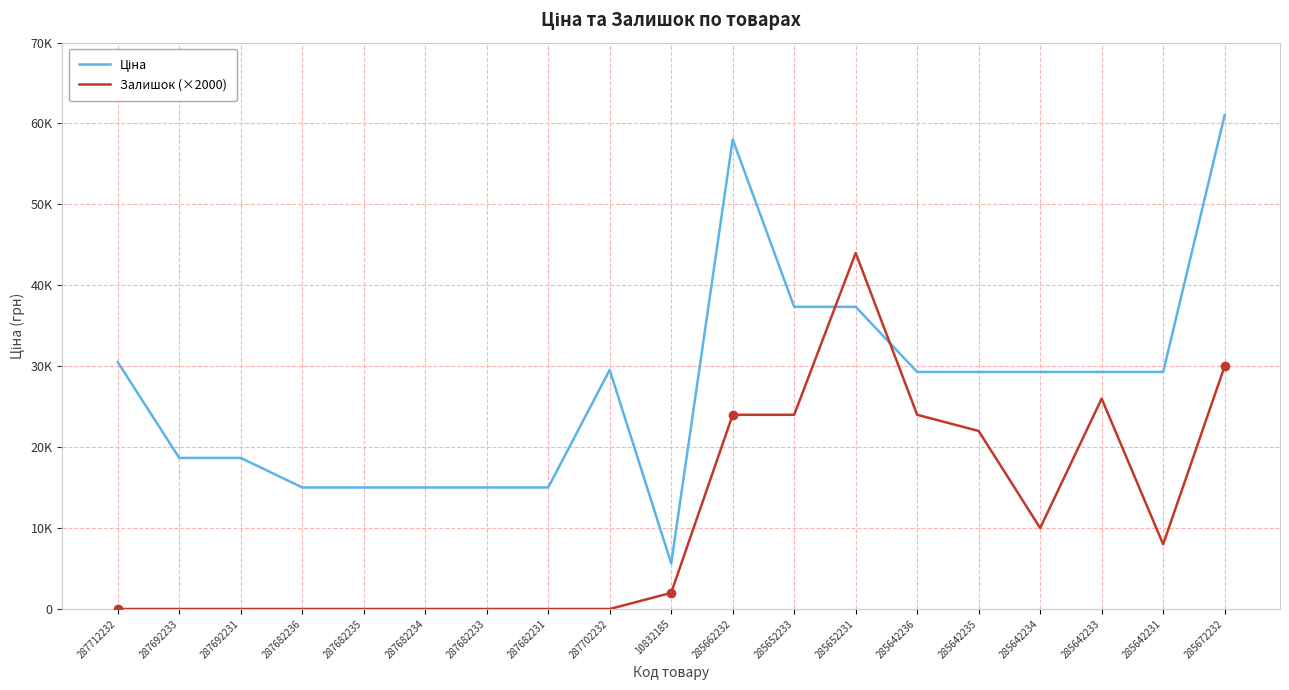

Which series has the largest total across all categories?

Ціна